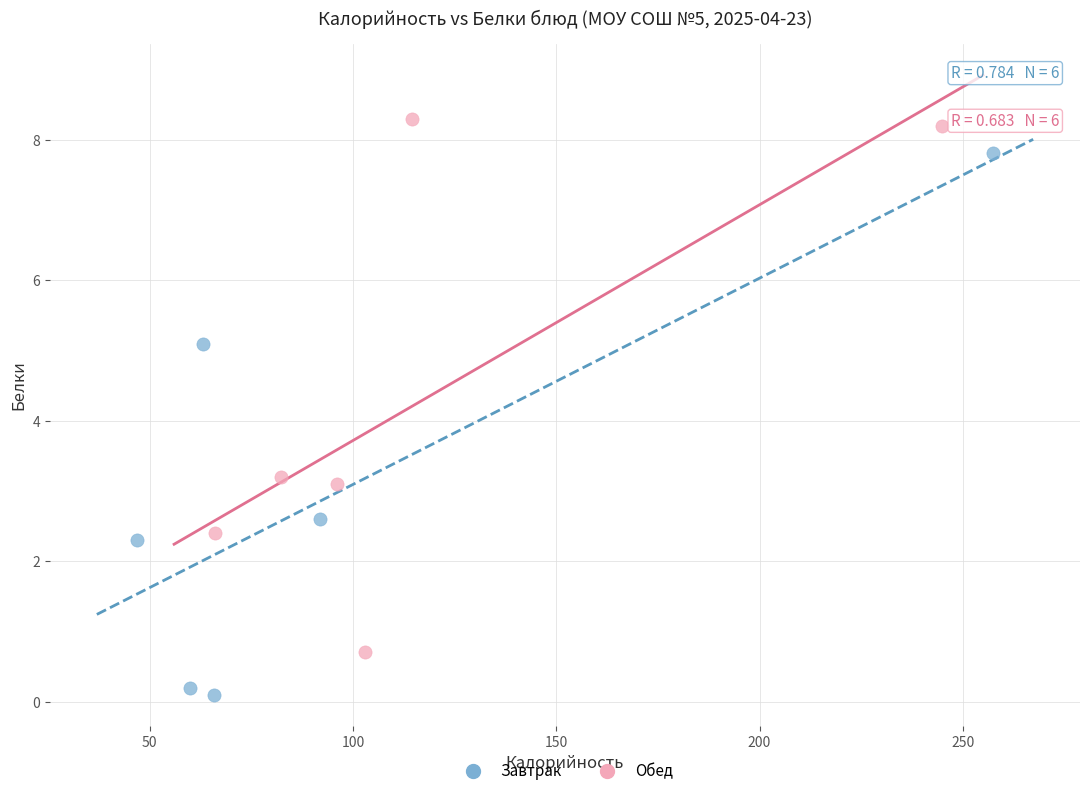

Which series has the widest spread of Y values?

Завтрак